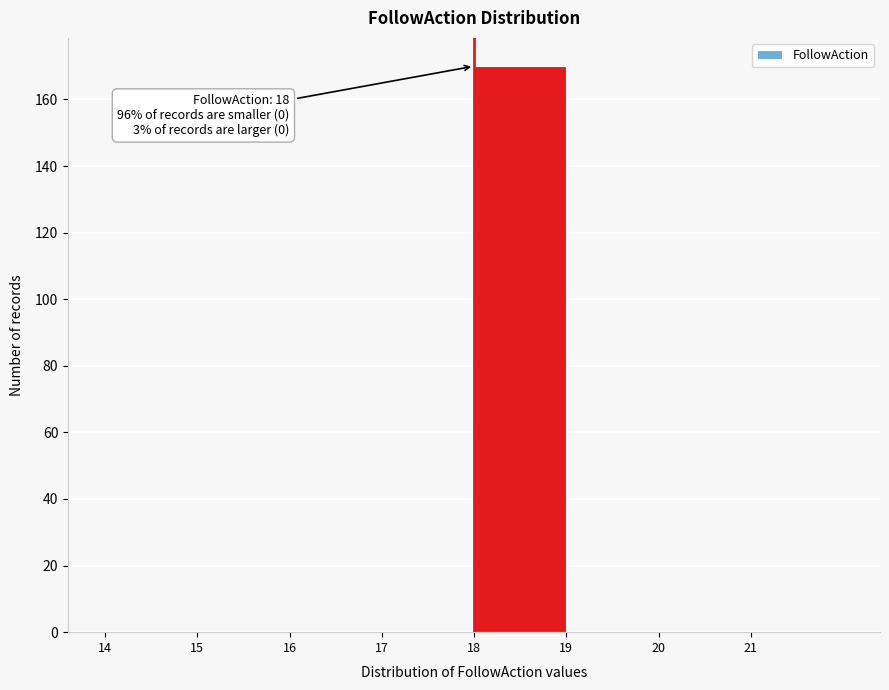

Over which range of the x-axis is the bar tallest?

18 to 19